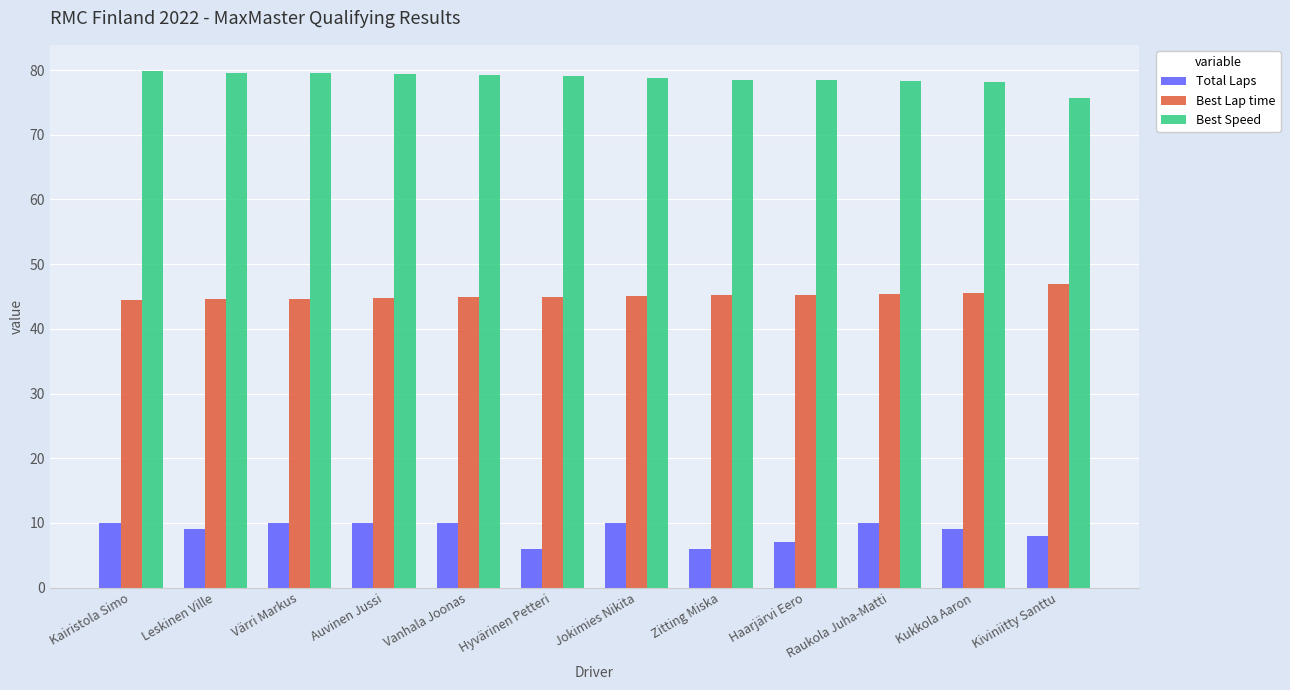

Rank the series by their maximum value, from highest to lowest.

Best Speed, Best Lap time, Total Laps